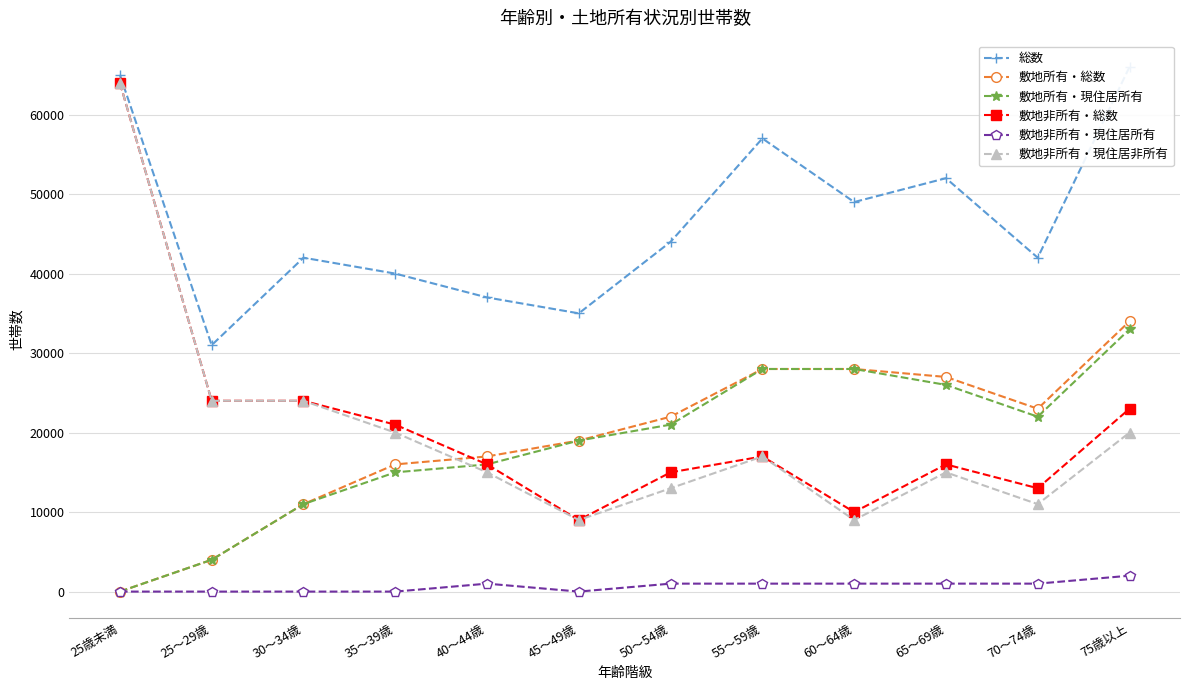

What is the label of the 1st point from the left?

25歳未満